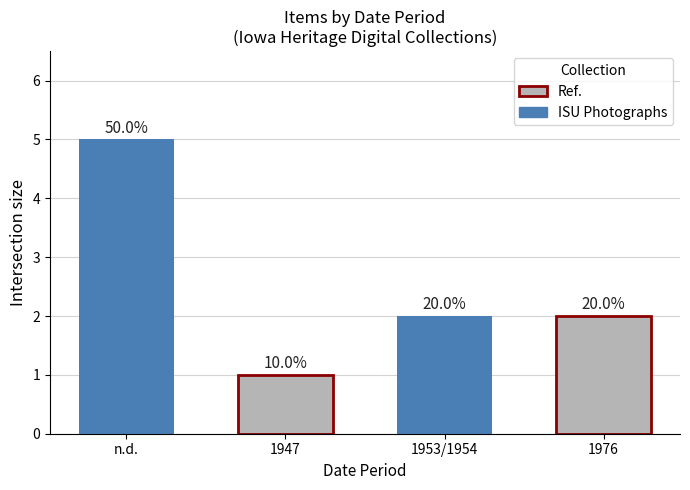

What is the sum of all values?

10